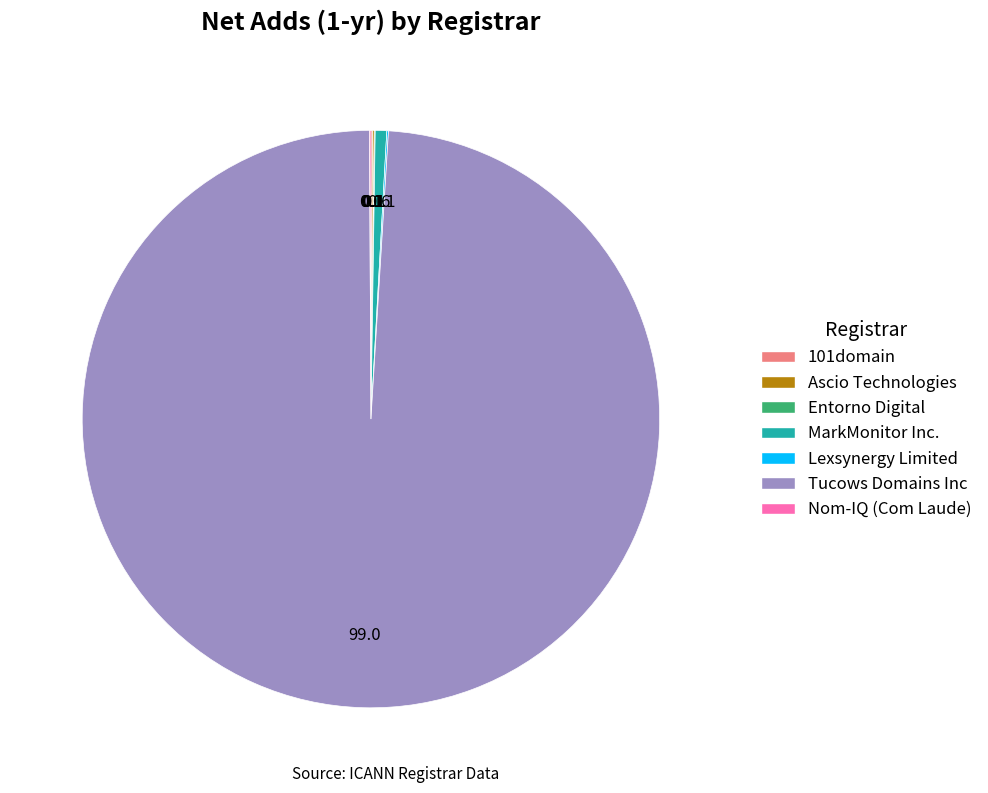

Which category has the biggest portion of the pie?

Tucows Domains Inc